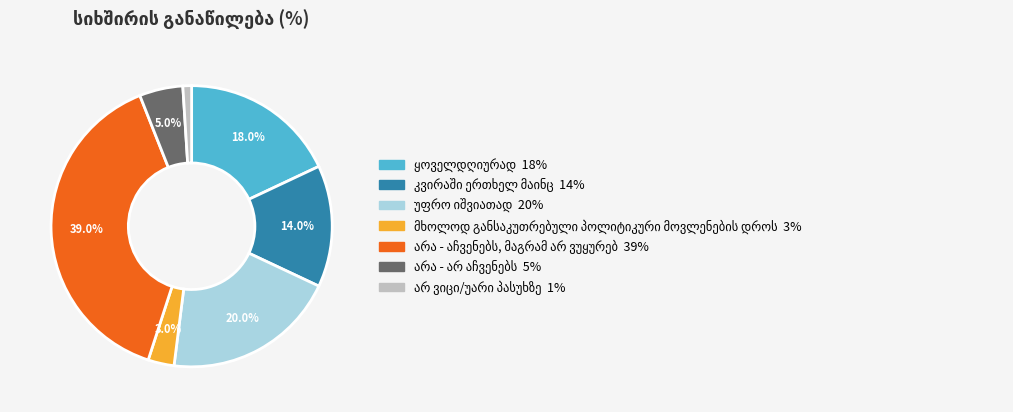

Does any single category account for the majority?

No